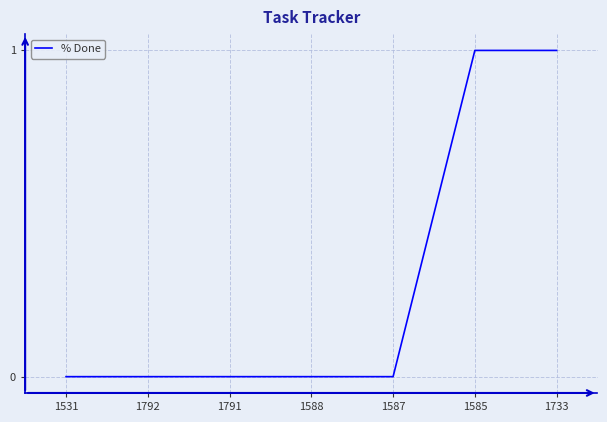

True or false: the data shows 0 at 1791.

True